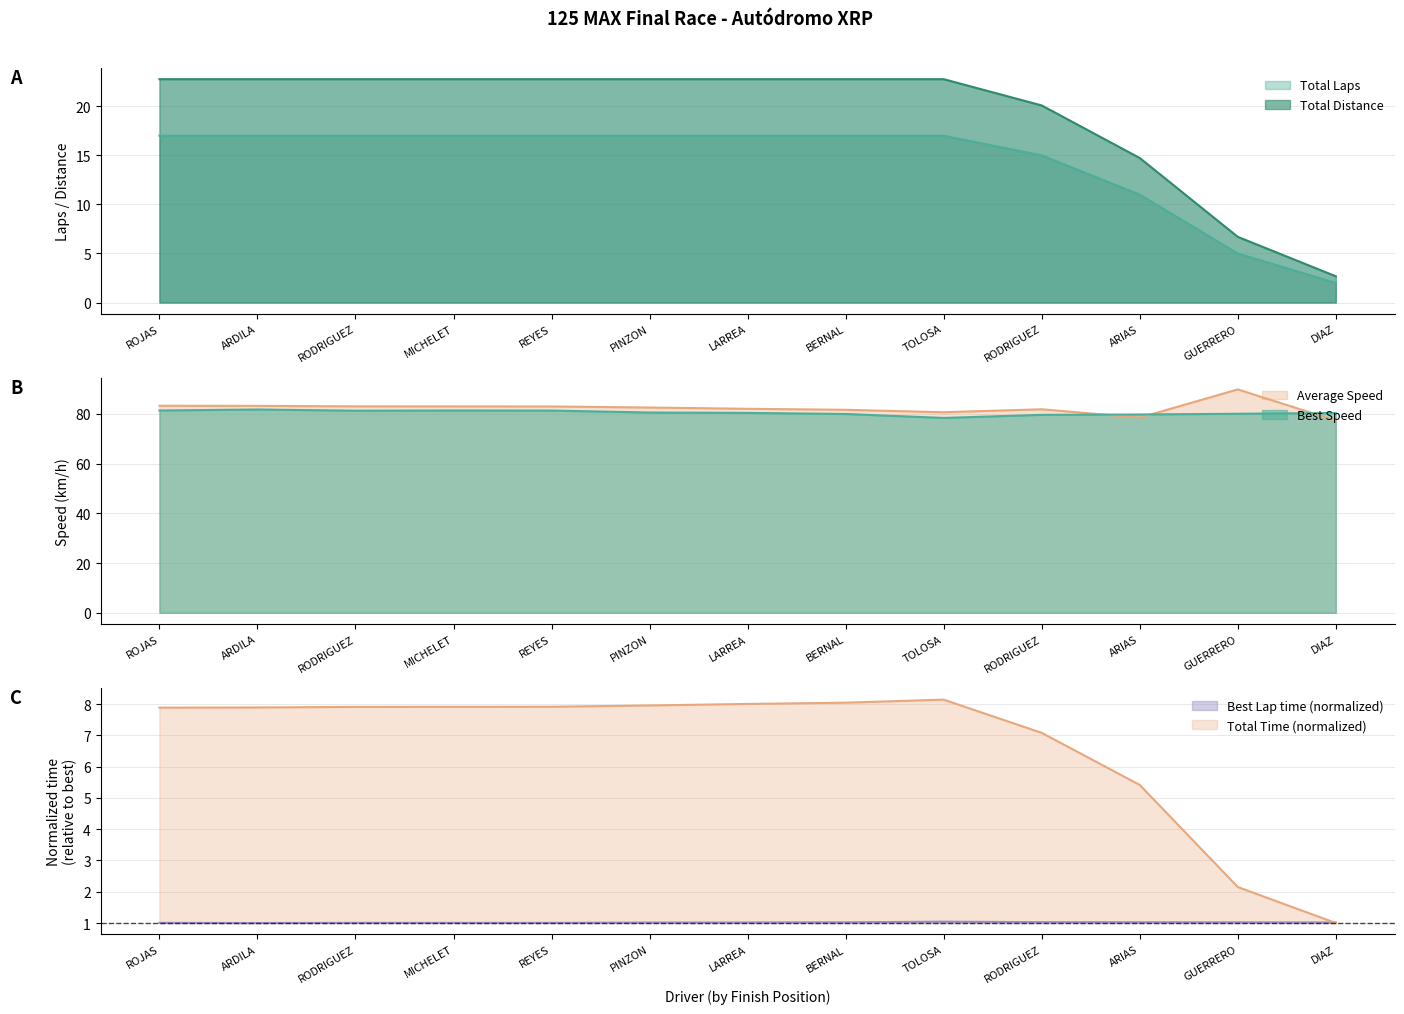

Which series has the largest total across all categories?

Average Speed